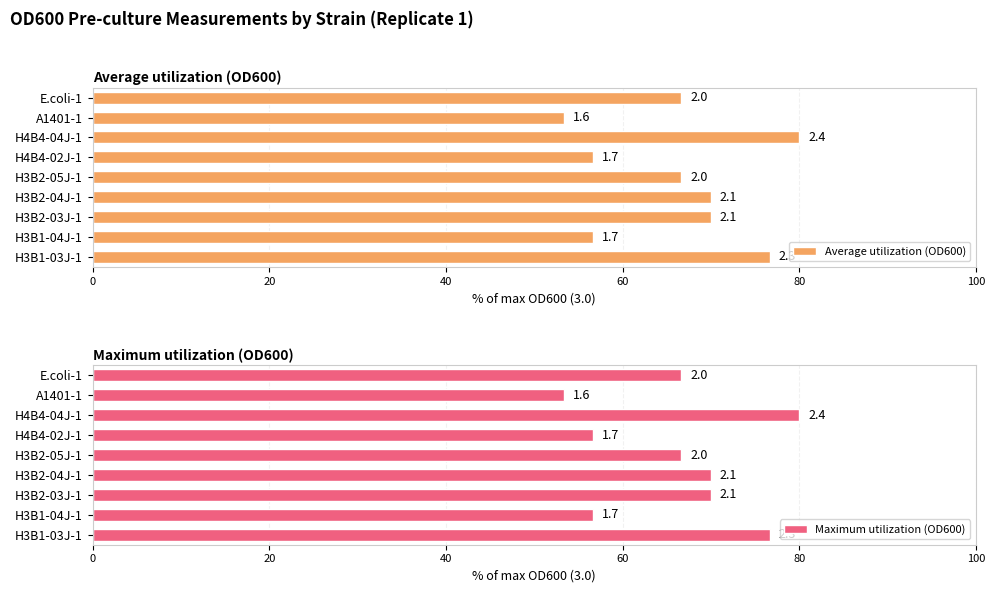

Is it true that Maximum utilization (OD600) equals 35.6 at H3B1-04J-1?

False